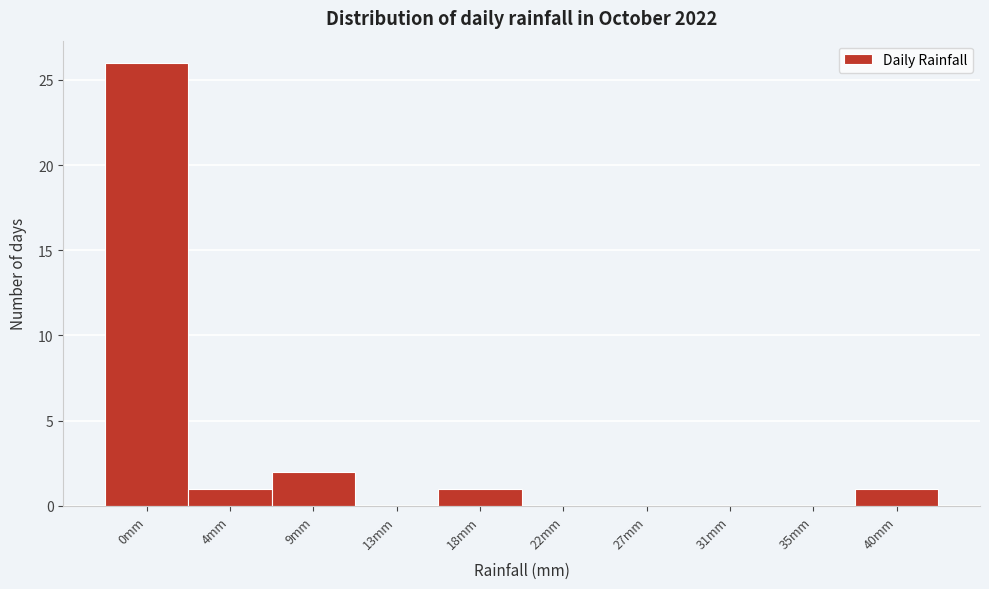

Reading left to right, what are all the values shown in this chart?

0mm=26	4mm=1	9mm=2	13mm=0	18mm=1	22mm=0	27mm=0	31mm=0	35mm=0	40mm=1